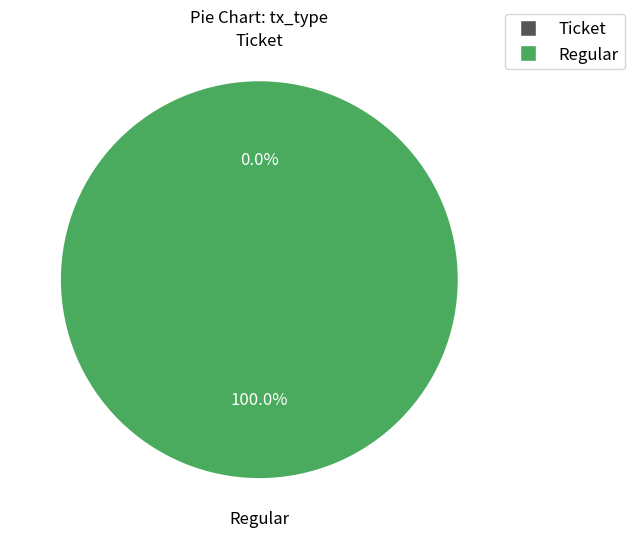

Is Ticket the majority of the pie?

No